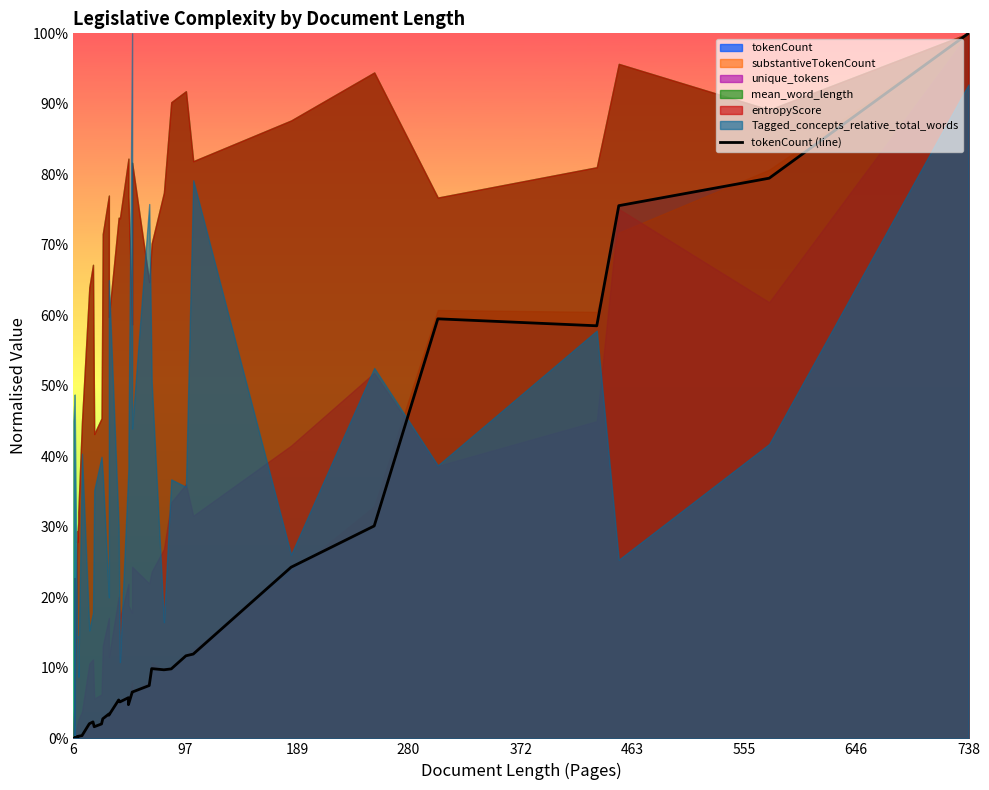

Does the chart have visible grid lines?

No